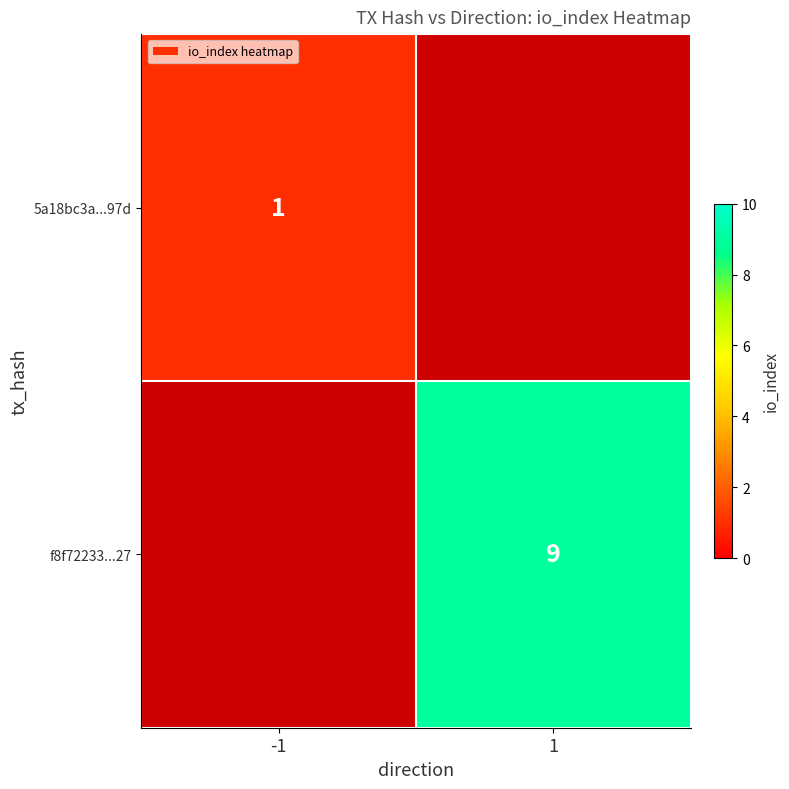

The f8f72233...27 series shows 9 at 1. True or false?

True